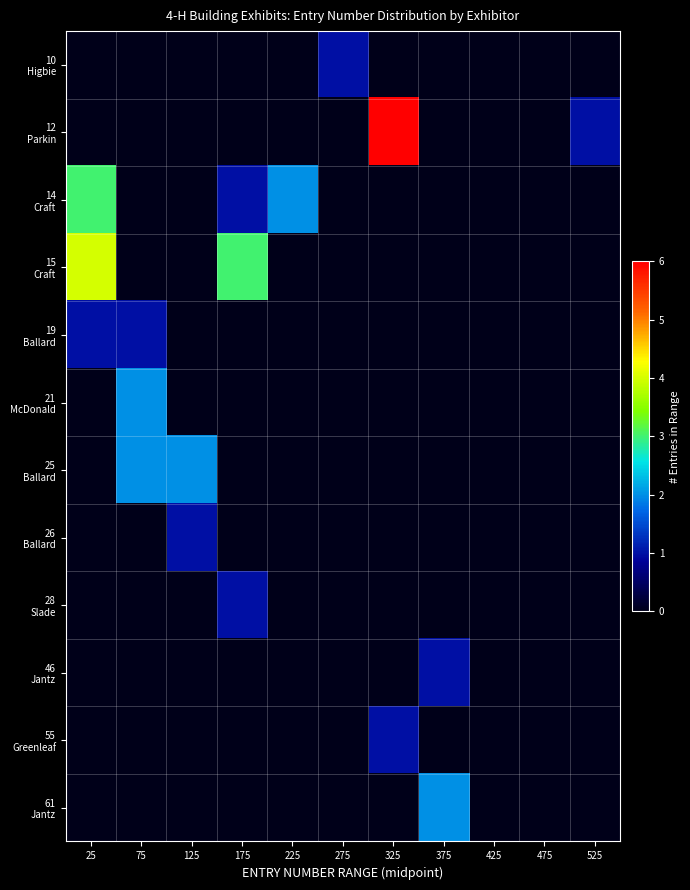

At which category is the sum across all series the highest?

25